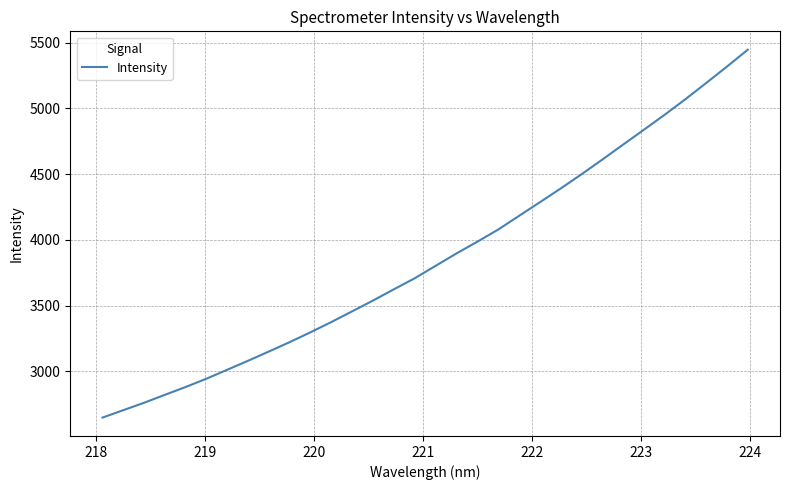

Count the number of data series in this chart.

1